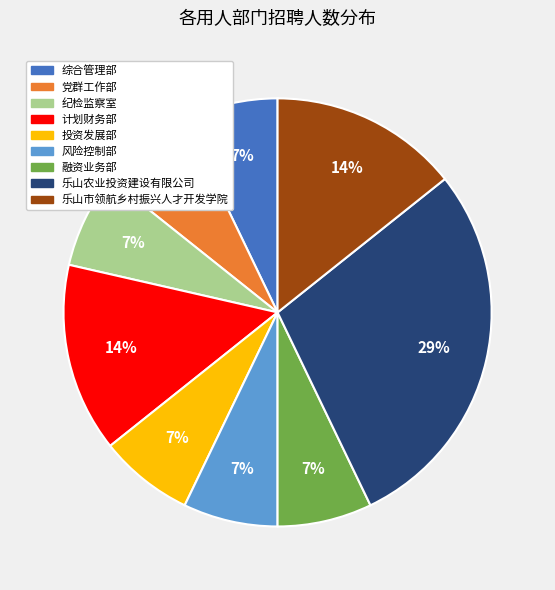

What percentage is the 乐山市领航乡村振兴人才开发学院 slice, to the nearest percent?

14%